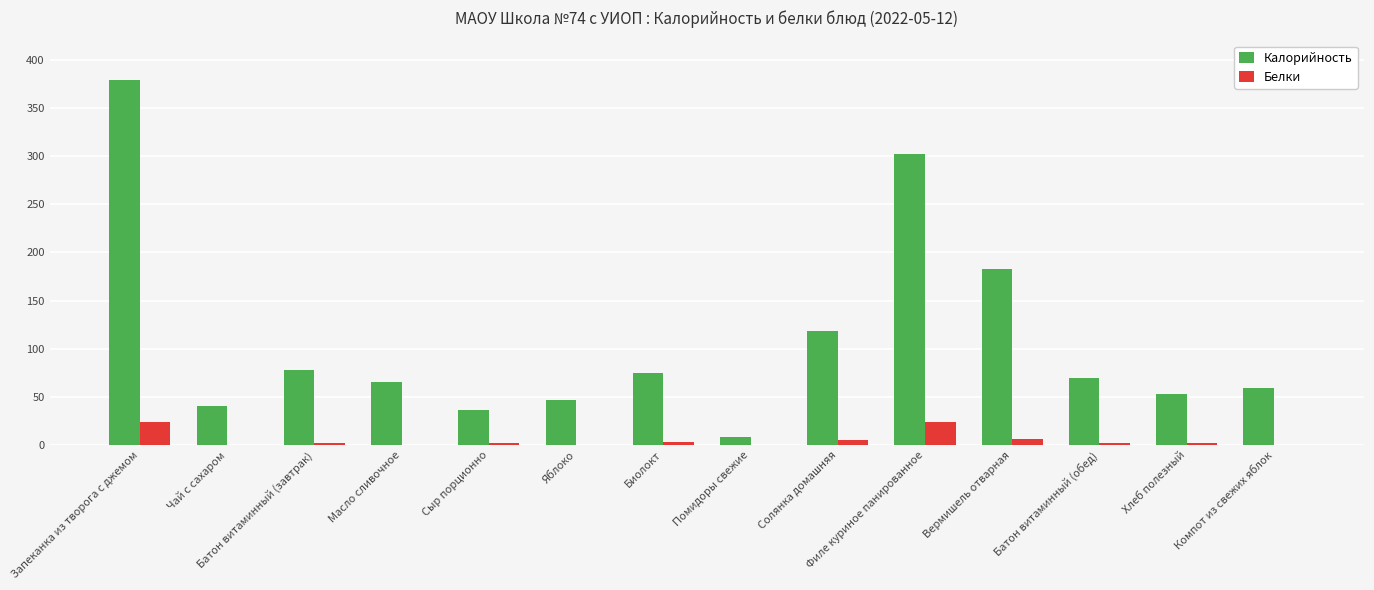

The value of Белки at Чай с сахаром is -14. True or false?

False